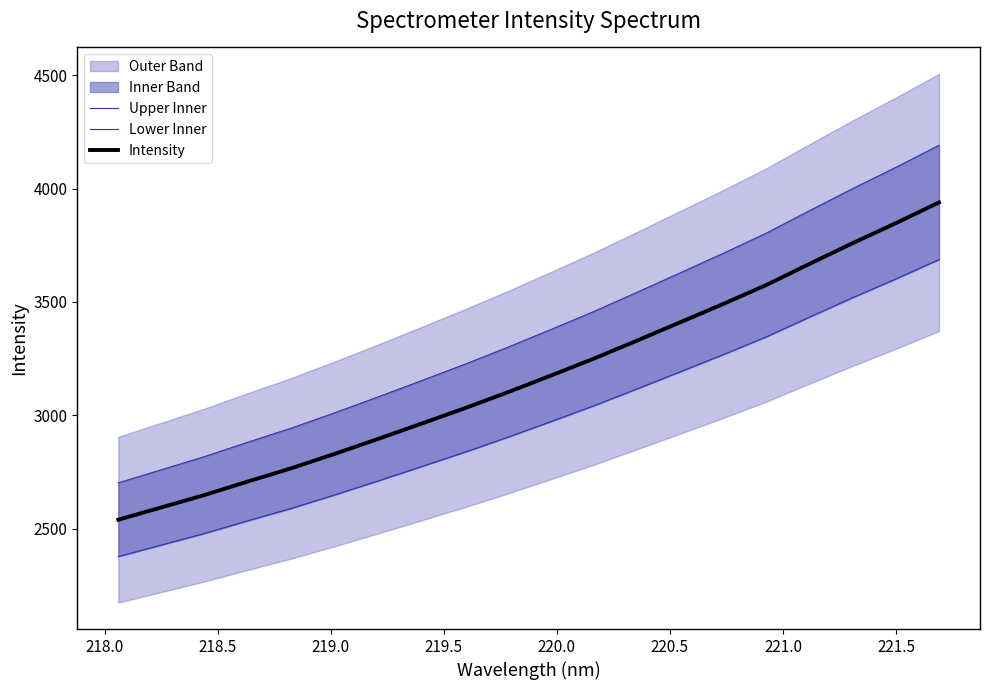

What is the highest value of the Intensity series?

3938.5